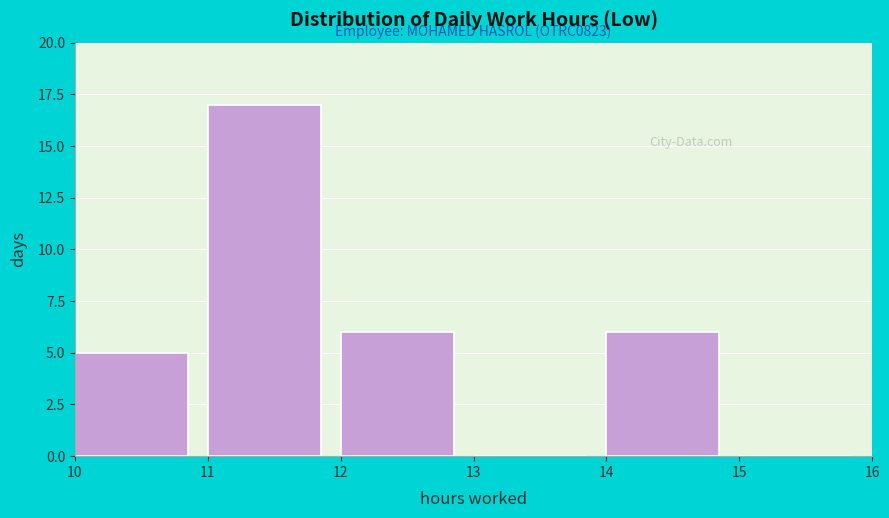

Which range on the x-axis has the tallest bar?

11 to 12